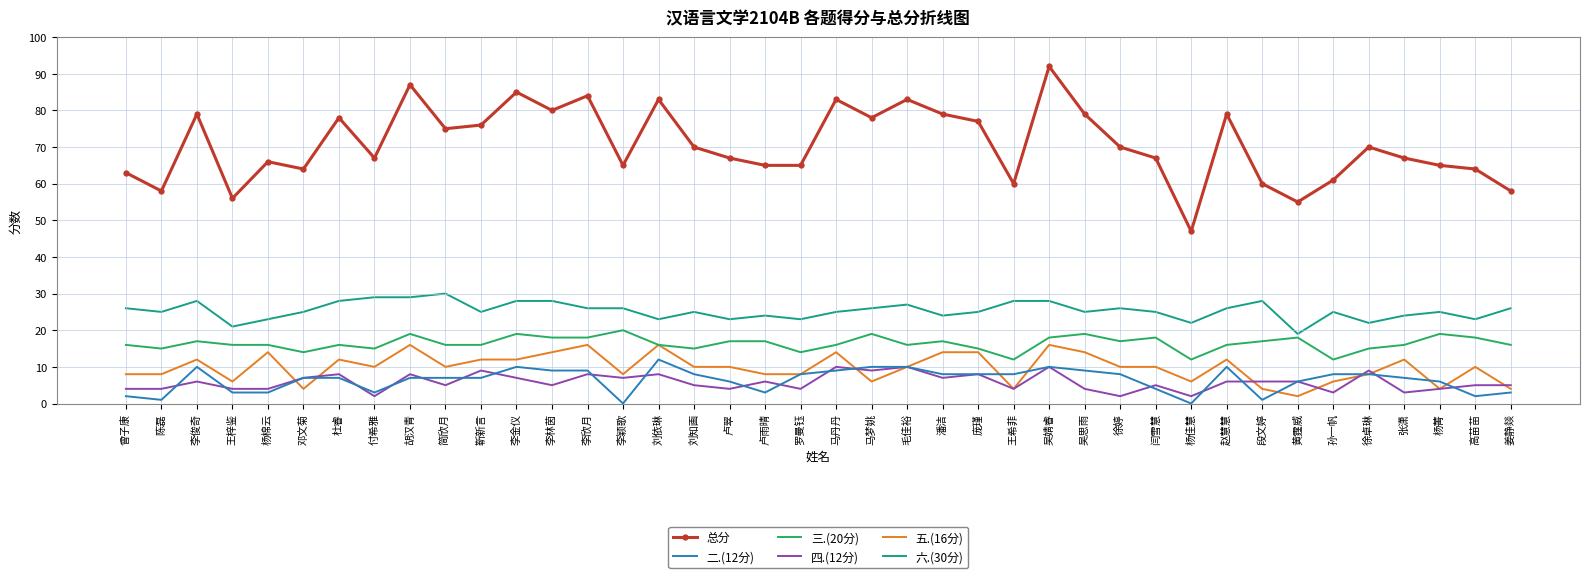

True or false: 总分 and 三.(20分) cross at least once.

False